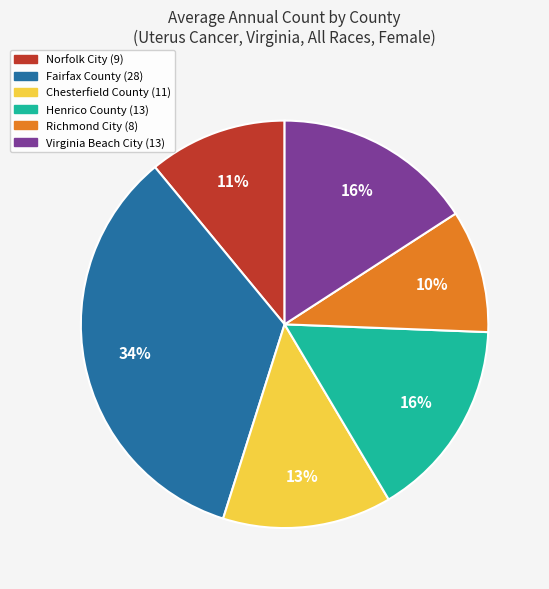

Which has a higher value, Virginia Beach City (13) or Fairfax County (28)?

Fairfax County (28)